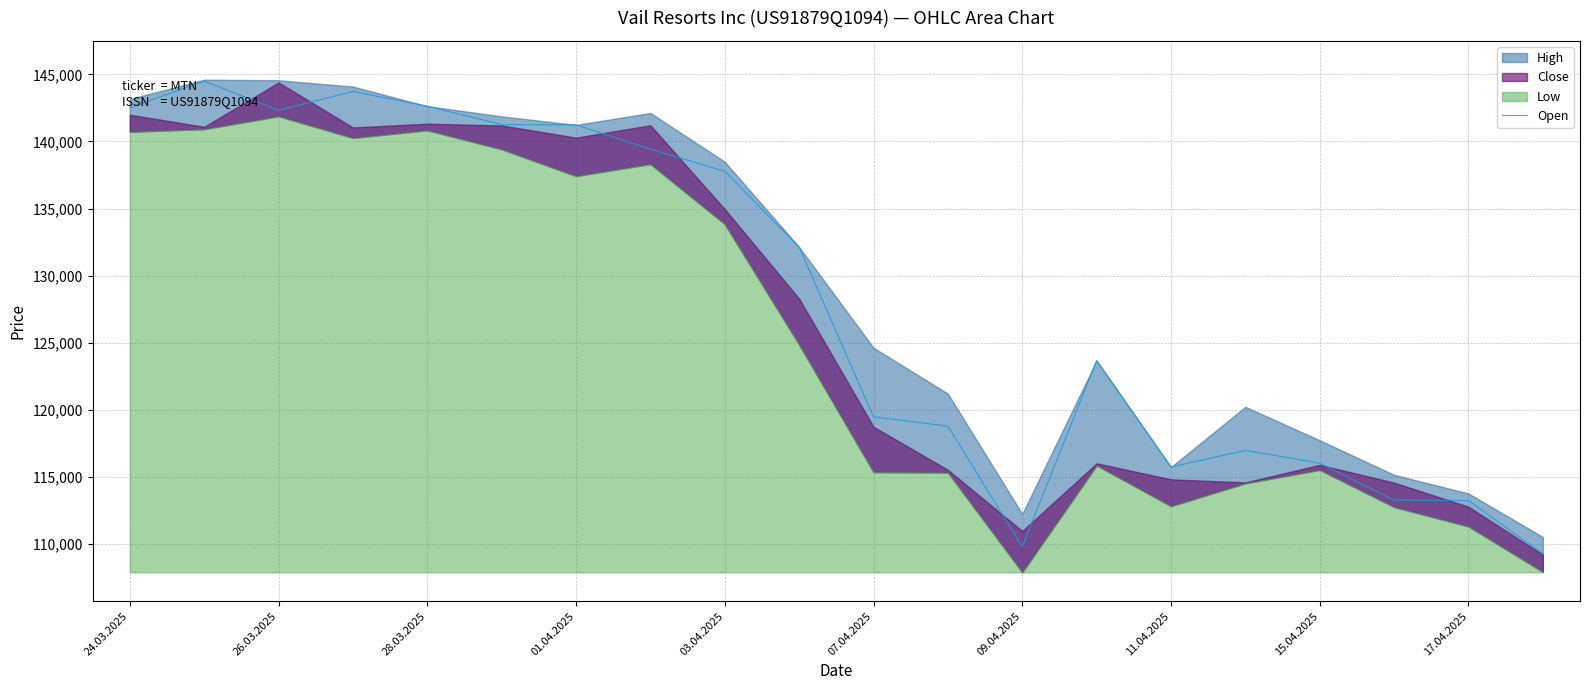

The chart shows a value of 239687 at 24.03.2025. True or false?

False